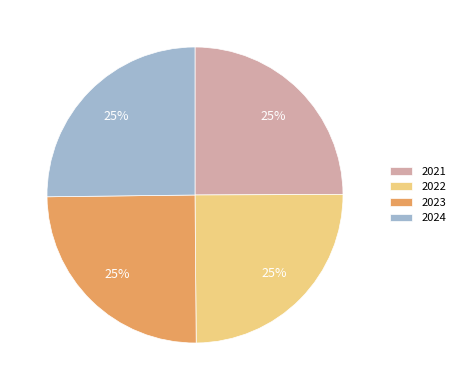

To the nearest percent, what is the average slice percentage?

25%